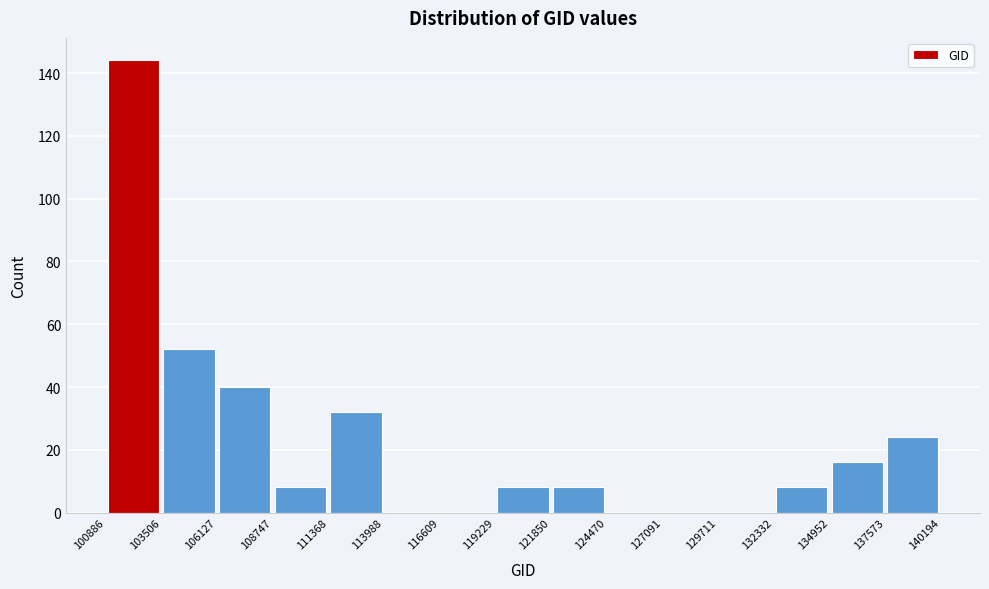

Reading left to right, transcribe this chart: for each bar, give the range it covers on the x-axis and its height. The values are not printed on the chart, so give them approximately, as read against the axis.

100886 to 103506: 144
103506 to 106127: 52
106127 to 108747: 40
108747 to 111368: 8
111368 to 113988: 32
113988 to 116609: 0
116609 to 119229: 0
119229 to 121850: 8
121850 to 124470: 8
124470 to 127091: 0
127091 to 129711: 0
129711 to 132332: 0
132332 to 134952: 8
134952 to 137573: 16
137573 to 140194: 24